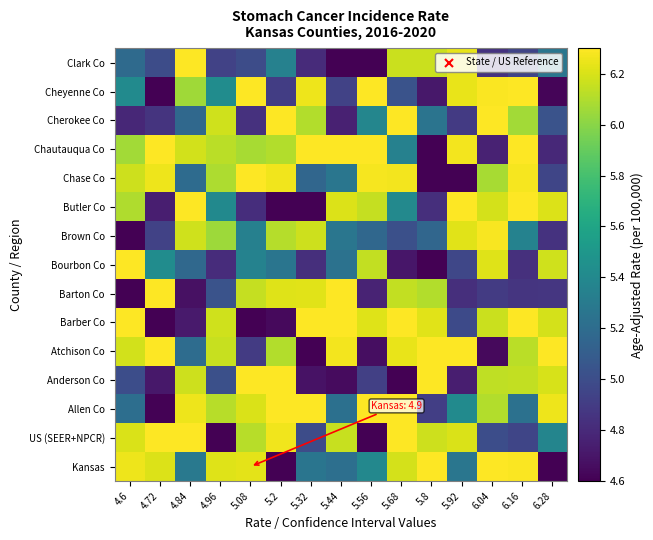

At which category does the chart reach its minimum across all series?

5.2